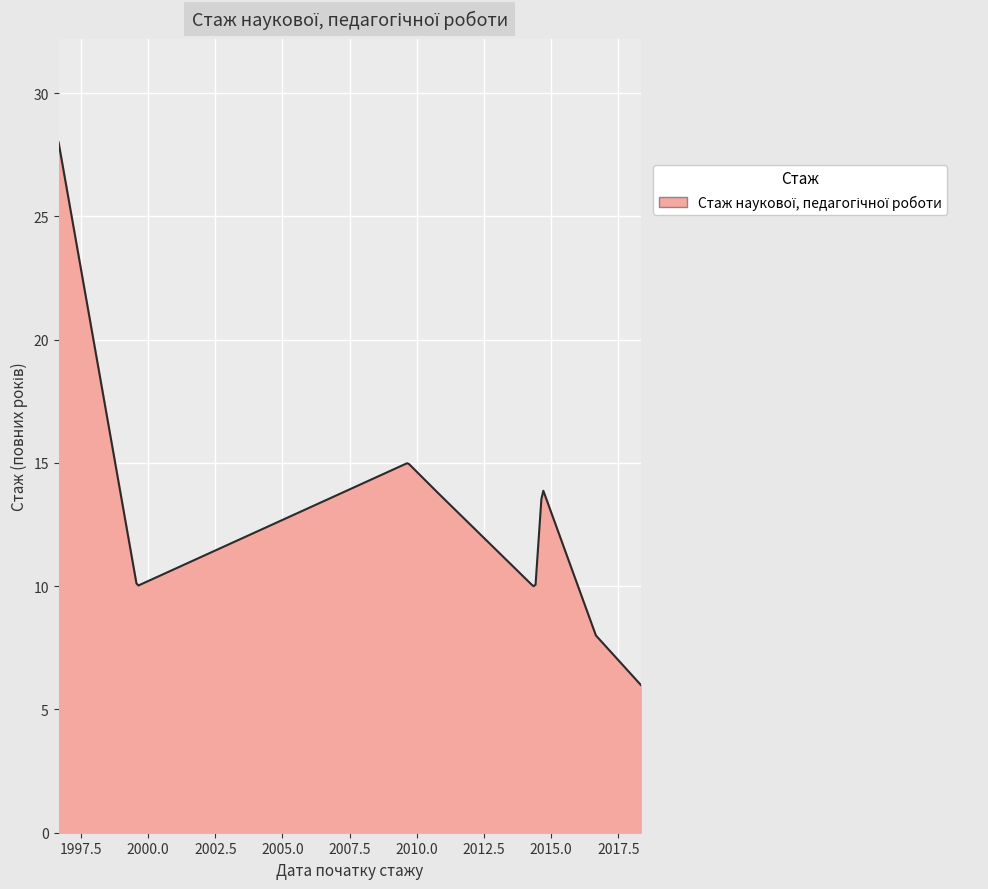

What is the smallest value displayed?

6.0